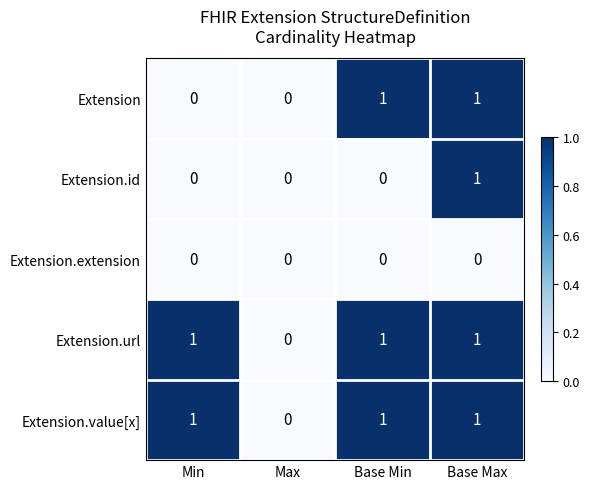

What is the sum of all Extension.url values?

3